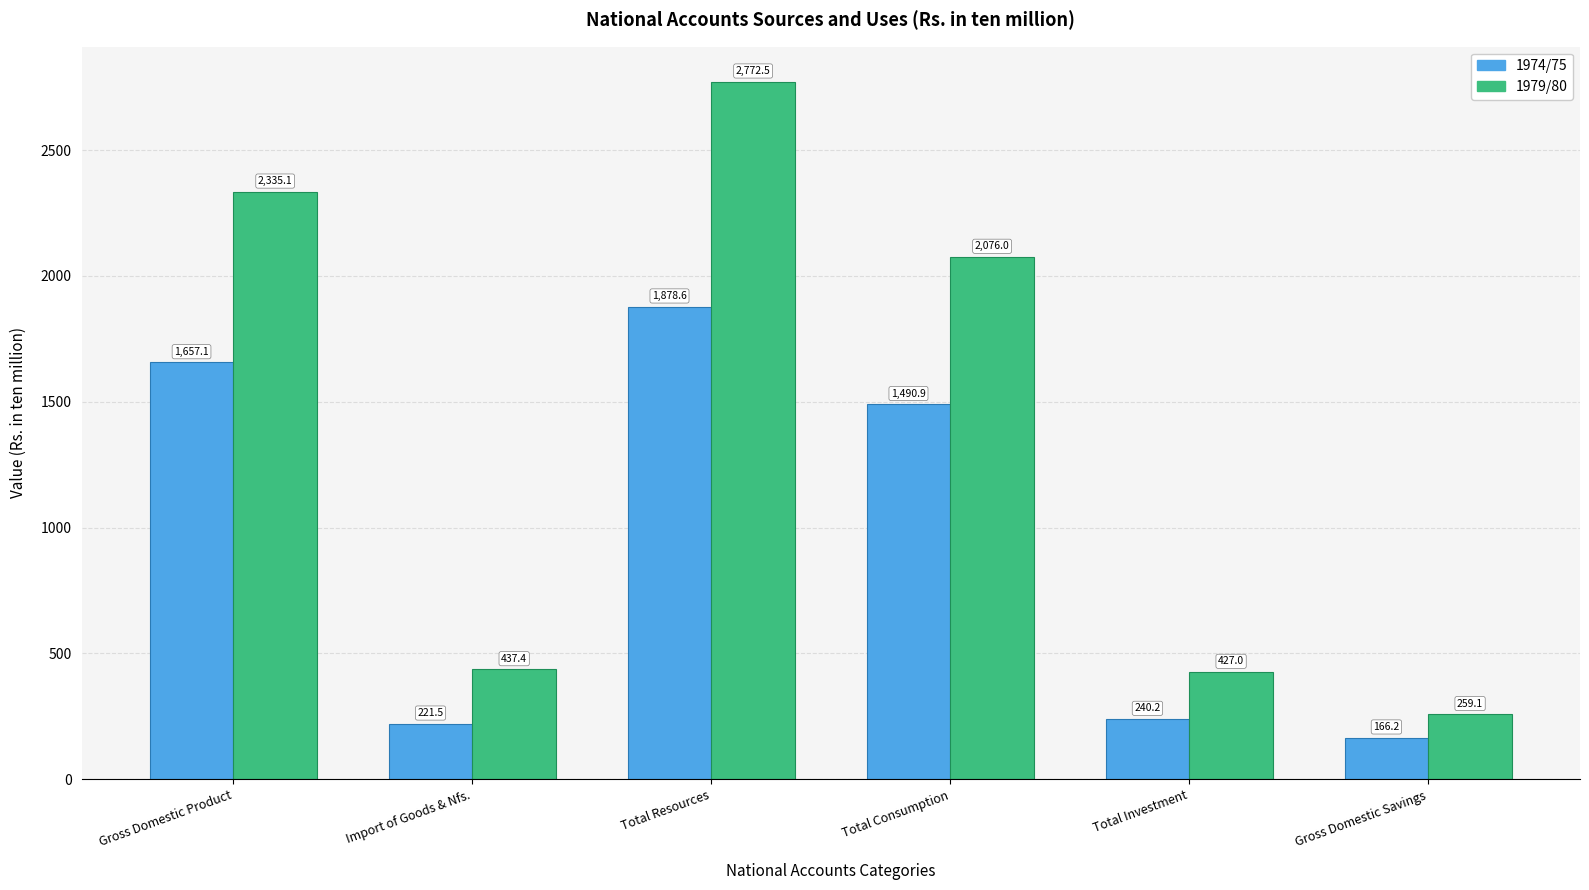

What is the sum of all 1974/75 values?

5654.5